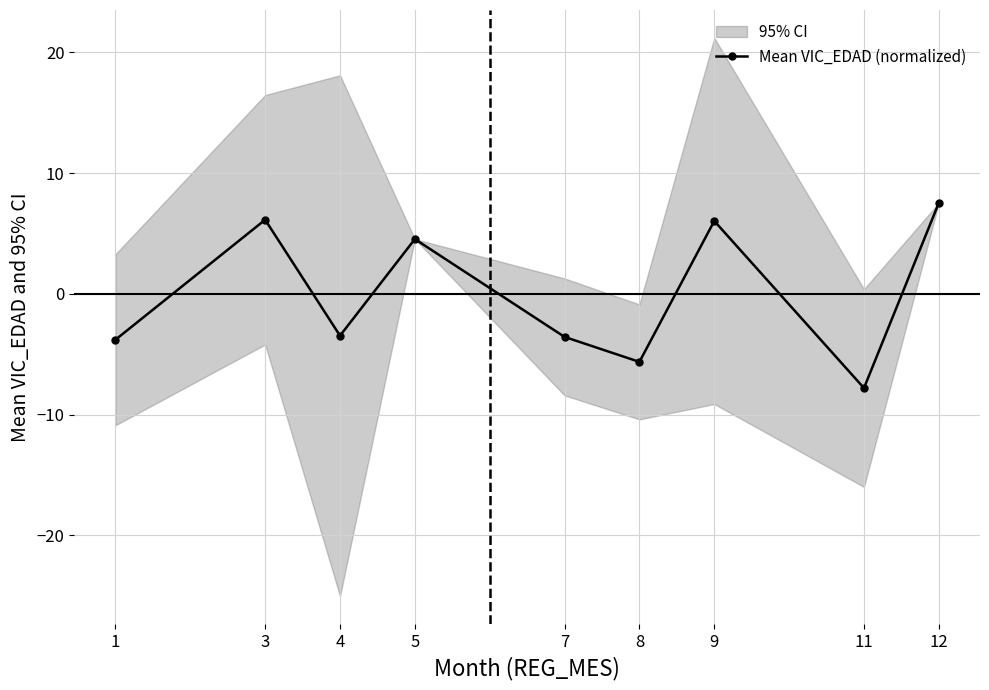

How many positive values are there?

4